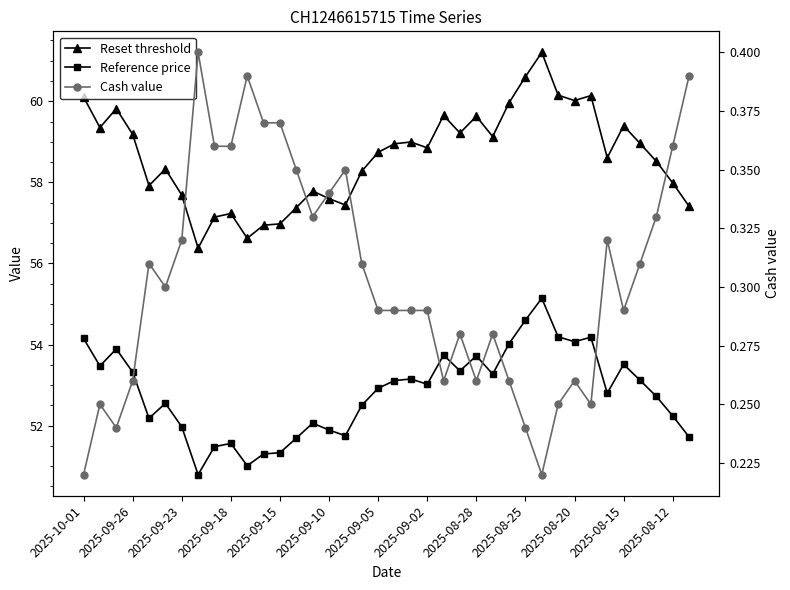

What is the sum of all Reference price values?

2007.5